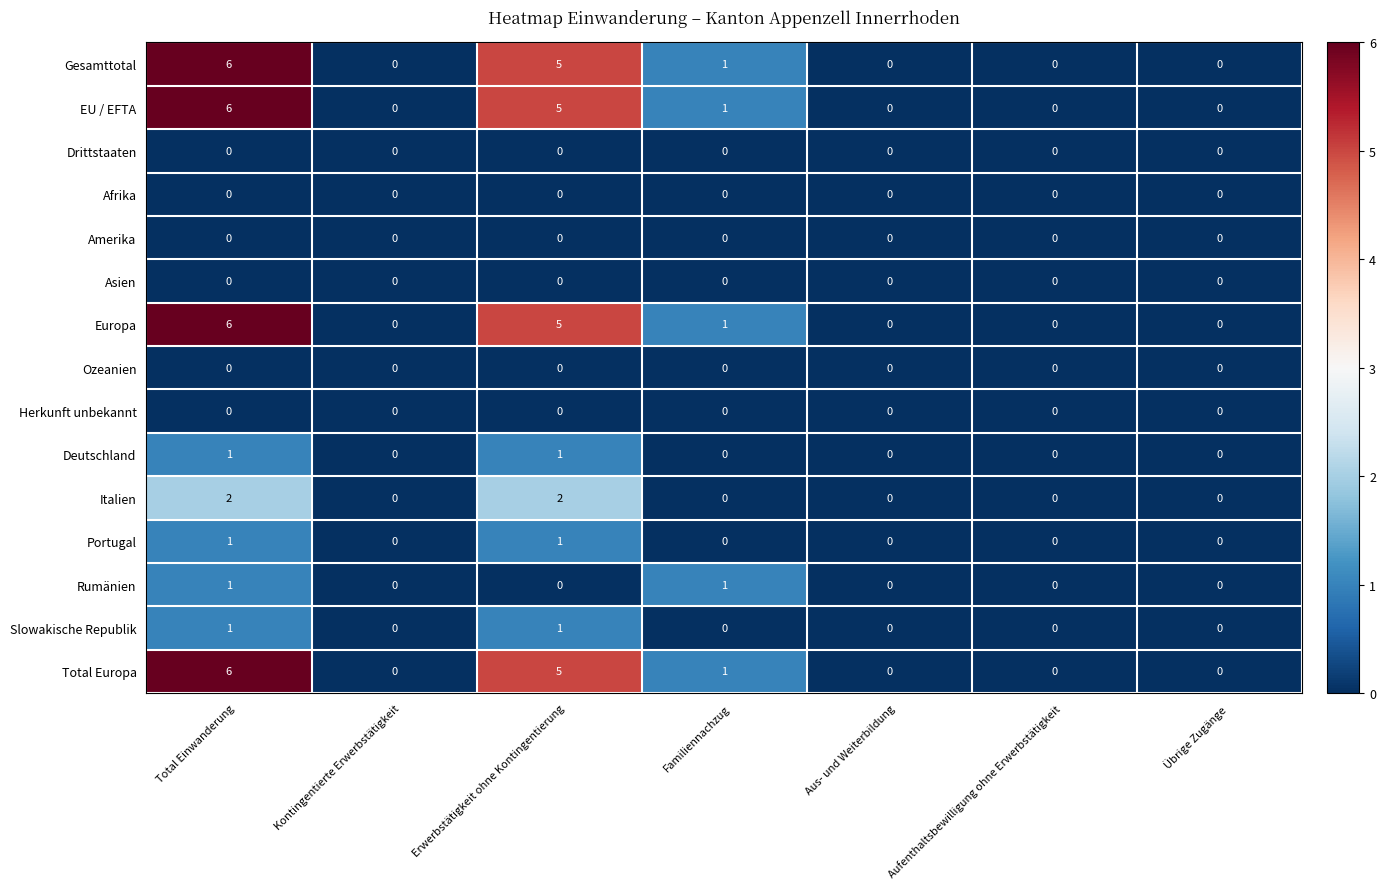

At which category is the sum across all series the highest?

Total Einwanderung